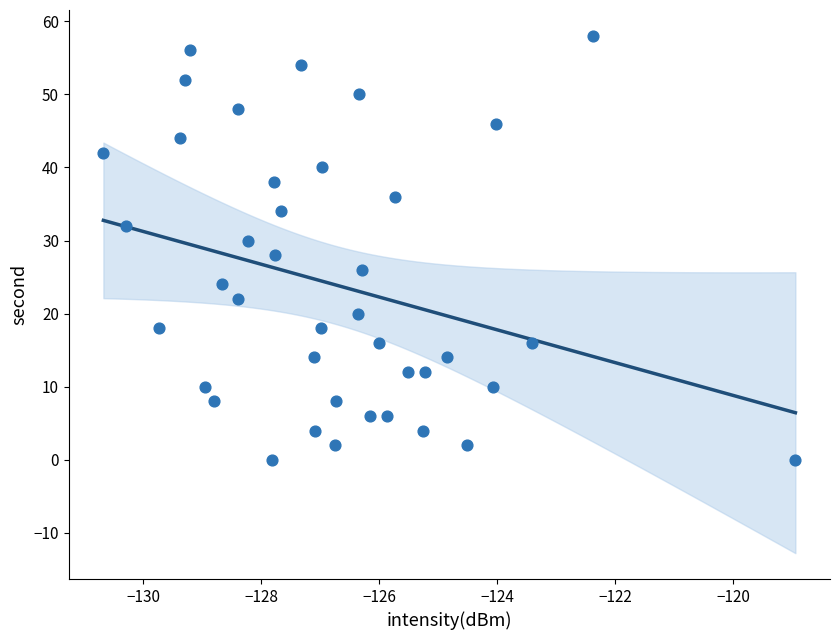

What is the range of Y values (max minus min)?

58